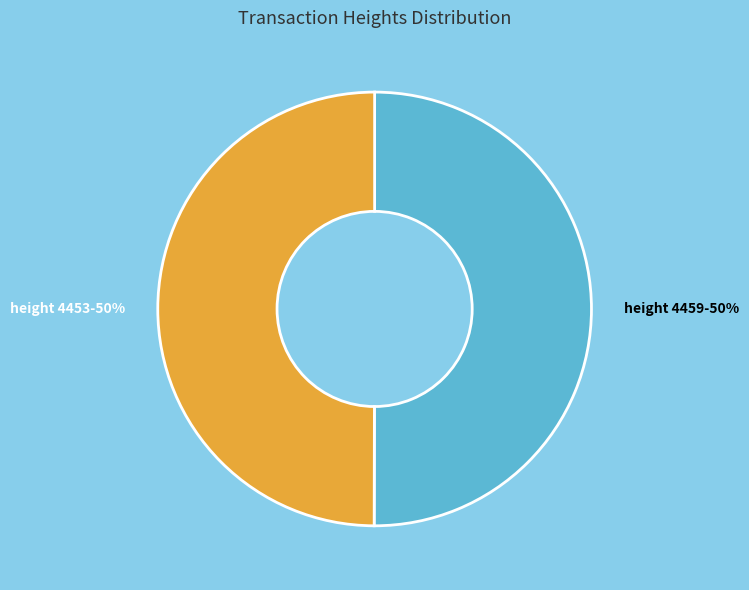

To the nearest percent, what is the average slice percentage?

50%